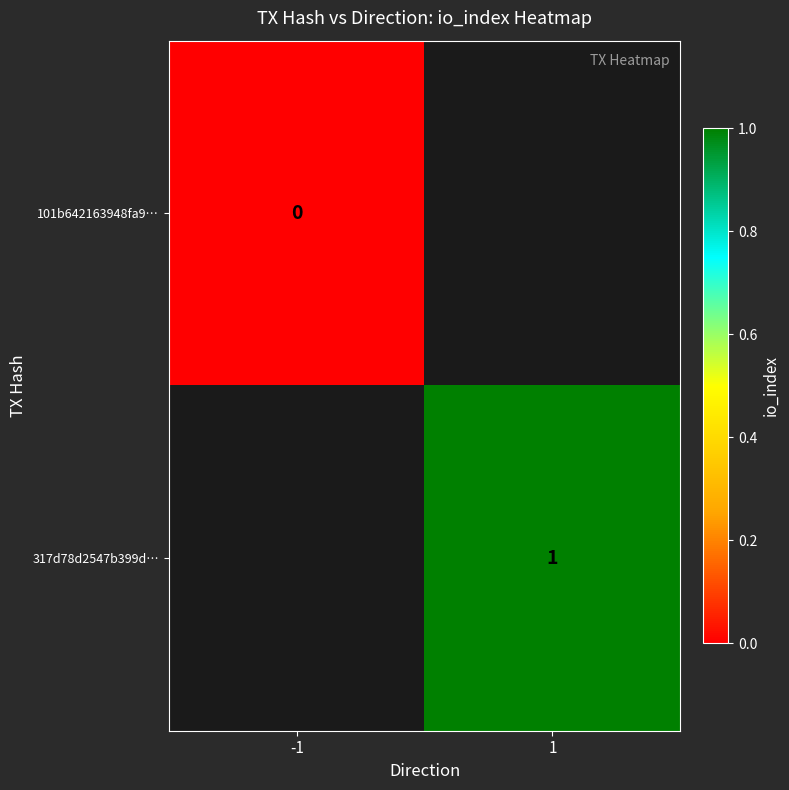

At which category does the chart reach its peak across all series?

1